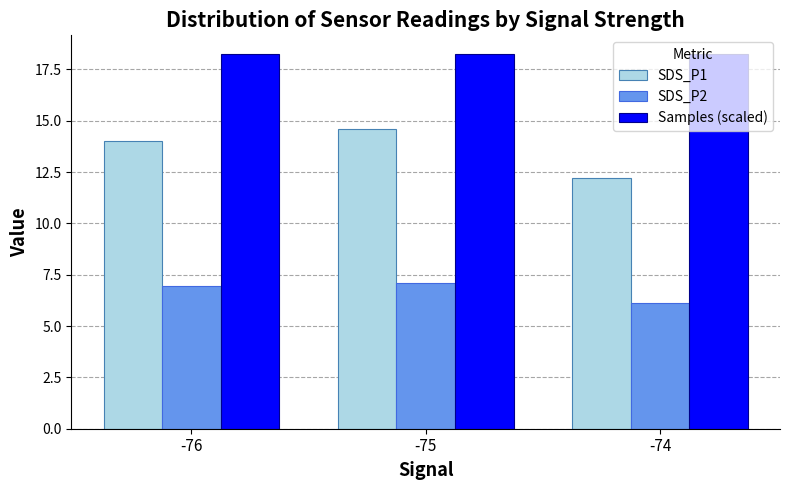

List the labels in order of SDS_P1 value, smallest first.

-74, -76, -75